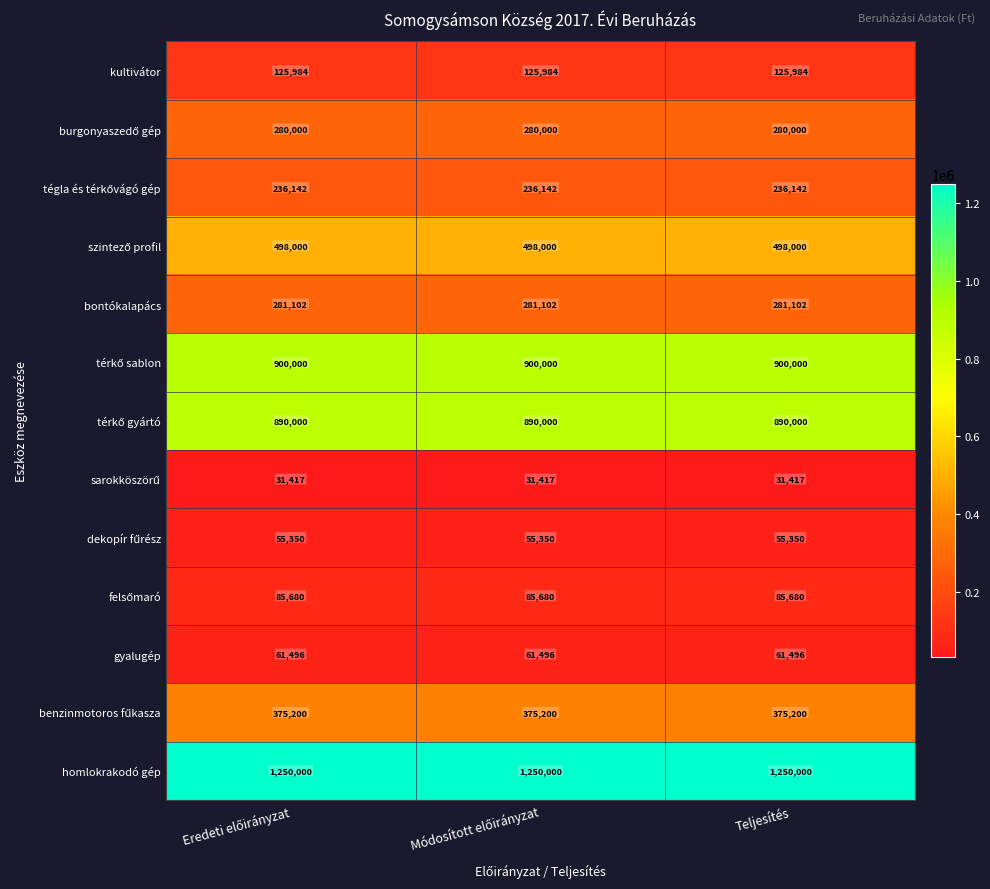

At how many categories does at least one series exceed 173427?

3